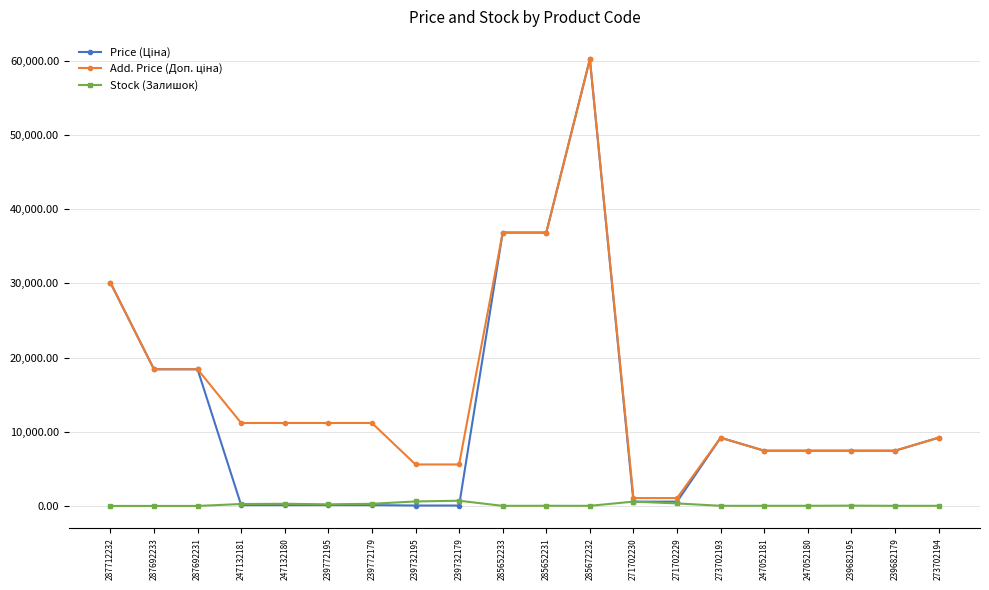

True or false: Stock (Залишок) has a value of 337.0 at 271702229.

True